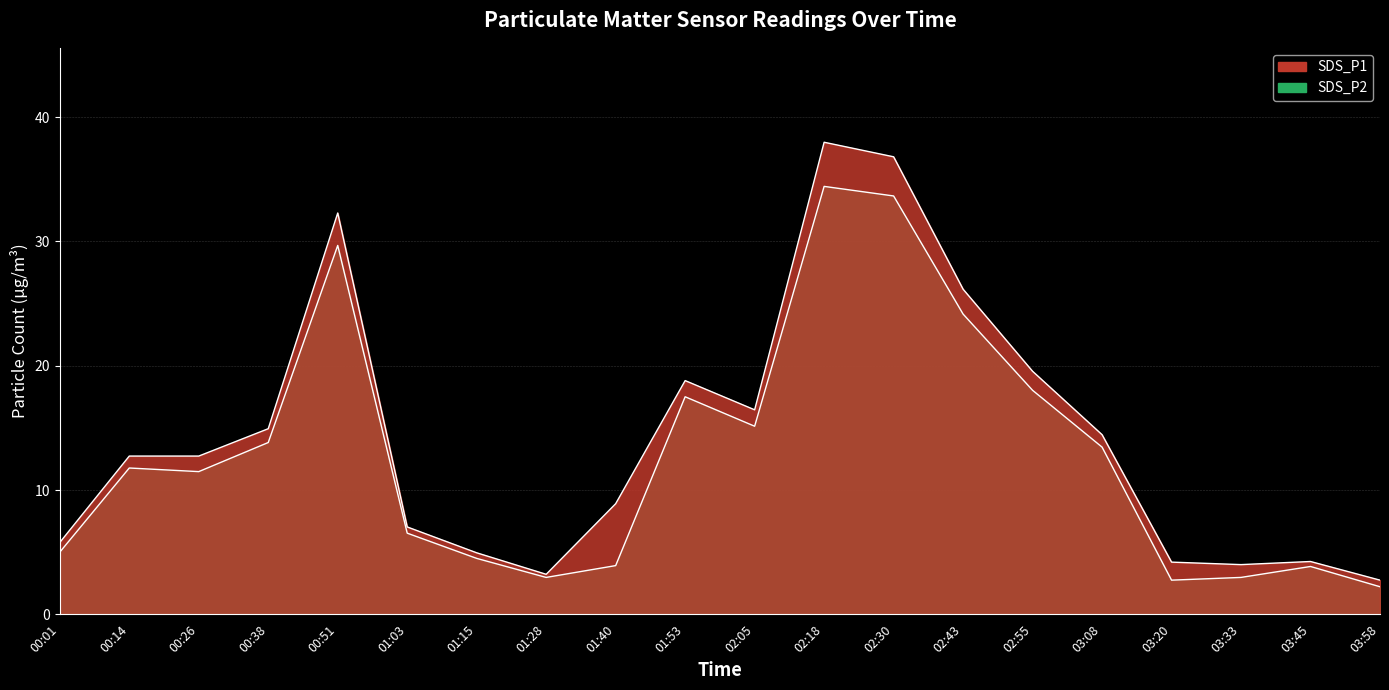

True or false: SDS_P2 and SDS_P1 cross at least once.

False